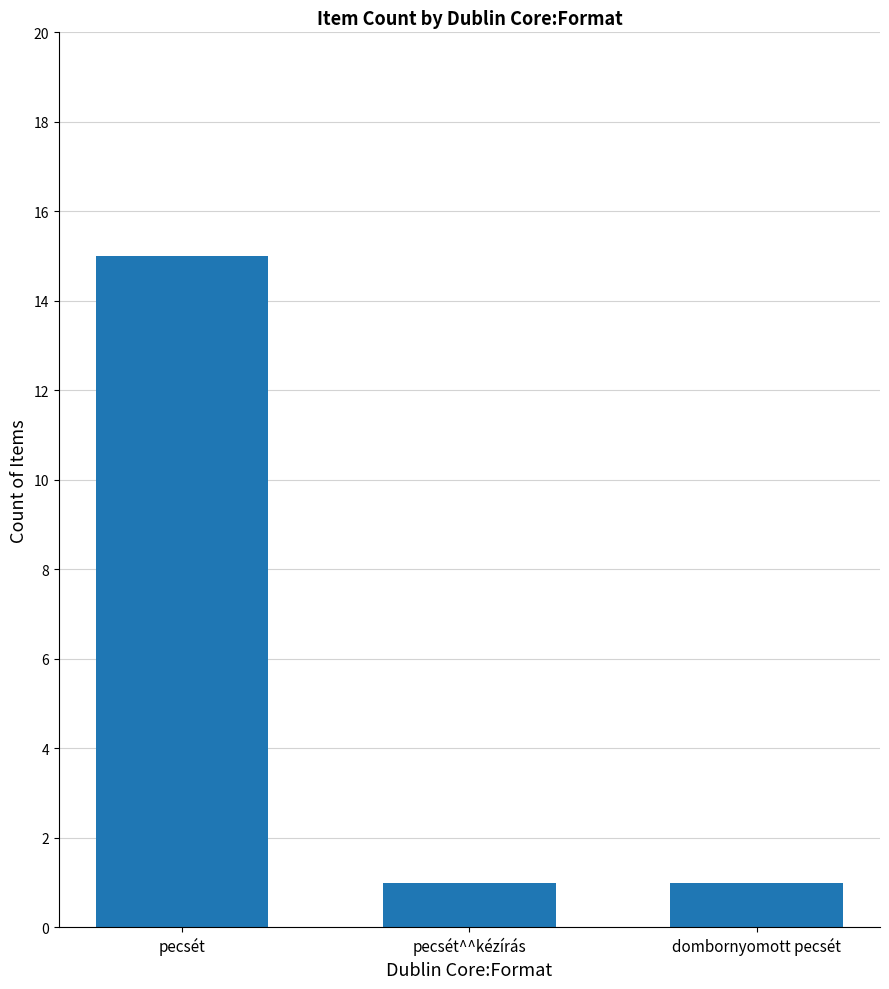

What is the sum of all values?

17